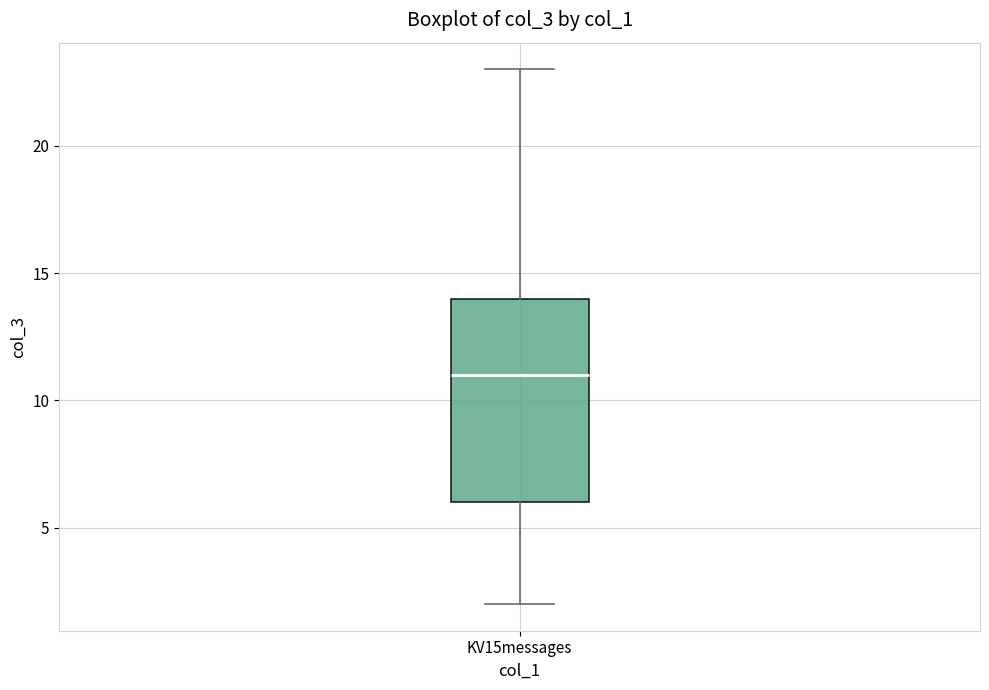

Where is the upper edge of the box for KV15messages on the y-axis? The values are not printed on the chart, so give them approximately, as read against the axis.

14